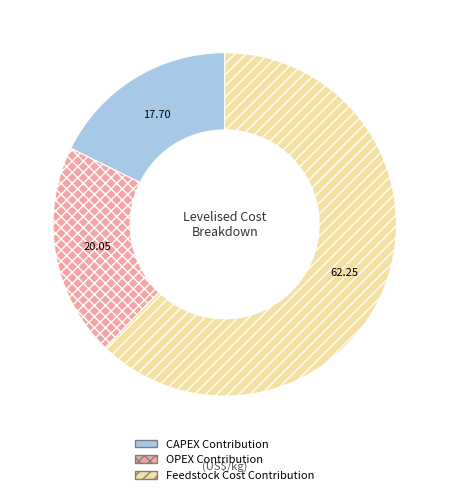

Which category accounts for the majority?

Feedstock Cost Contribution